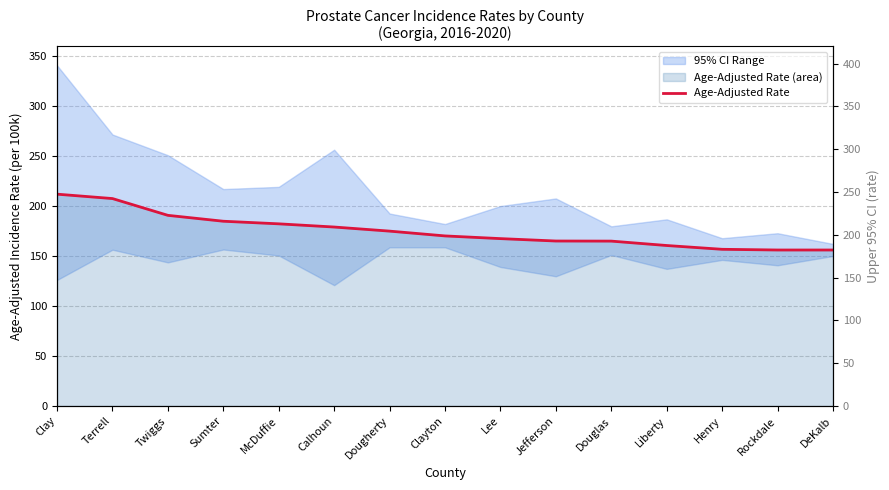

What is the change in value from Twiggs to Sumter?

-5.9